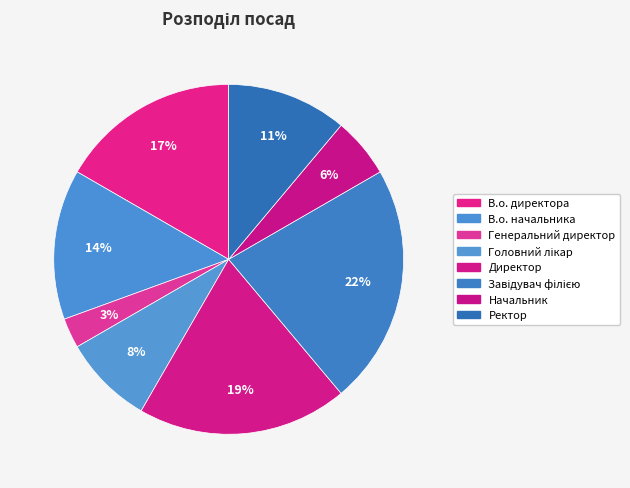

Does Головний лікар represent more than half of the total?

No